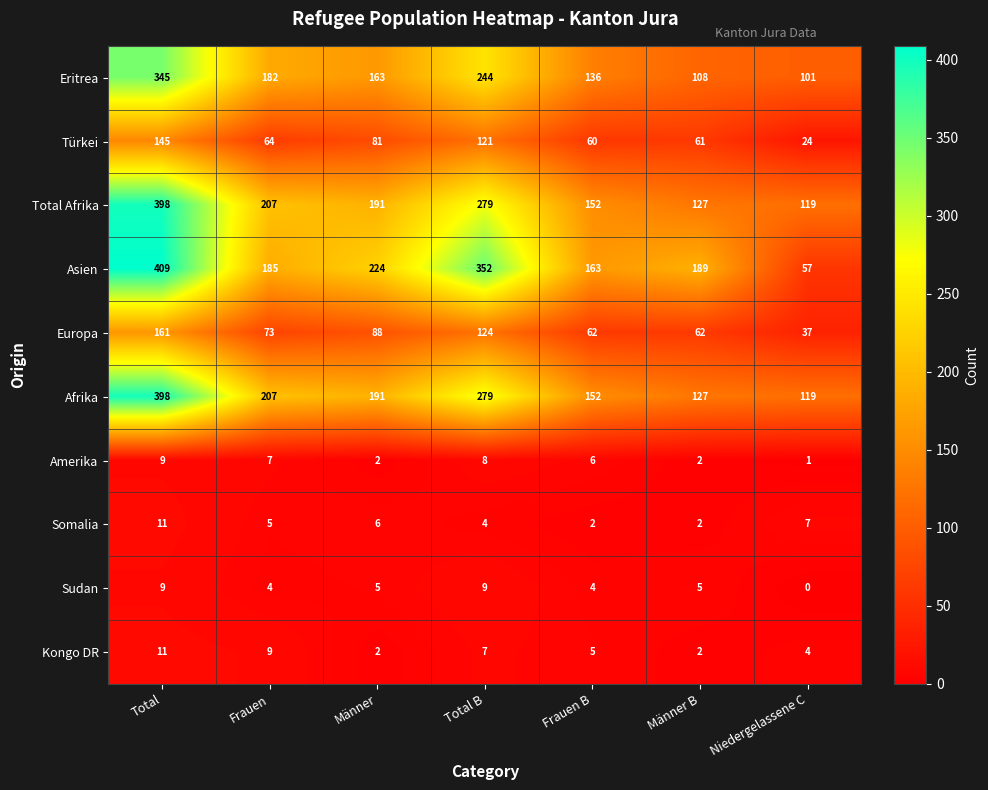

Between Männer and Total B, which series saw the biggest shift?

Asien